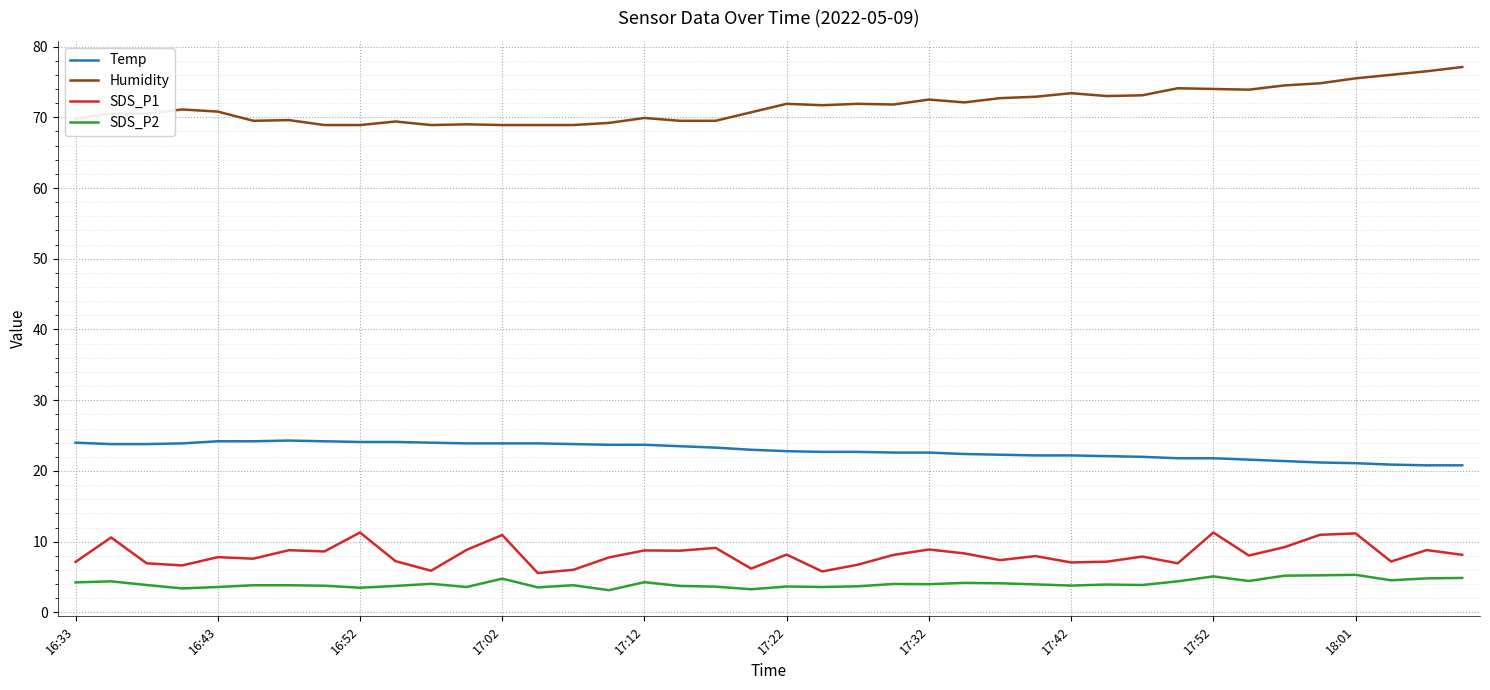

True or false: SDS_P2 has more than 0 interior local peaks.

True